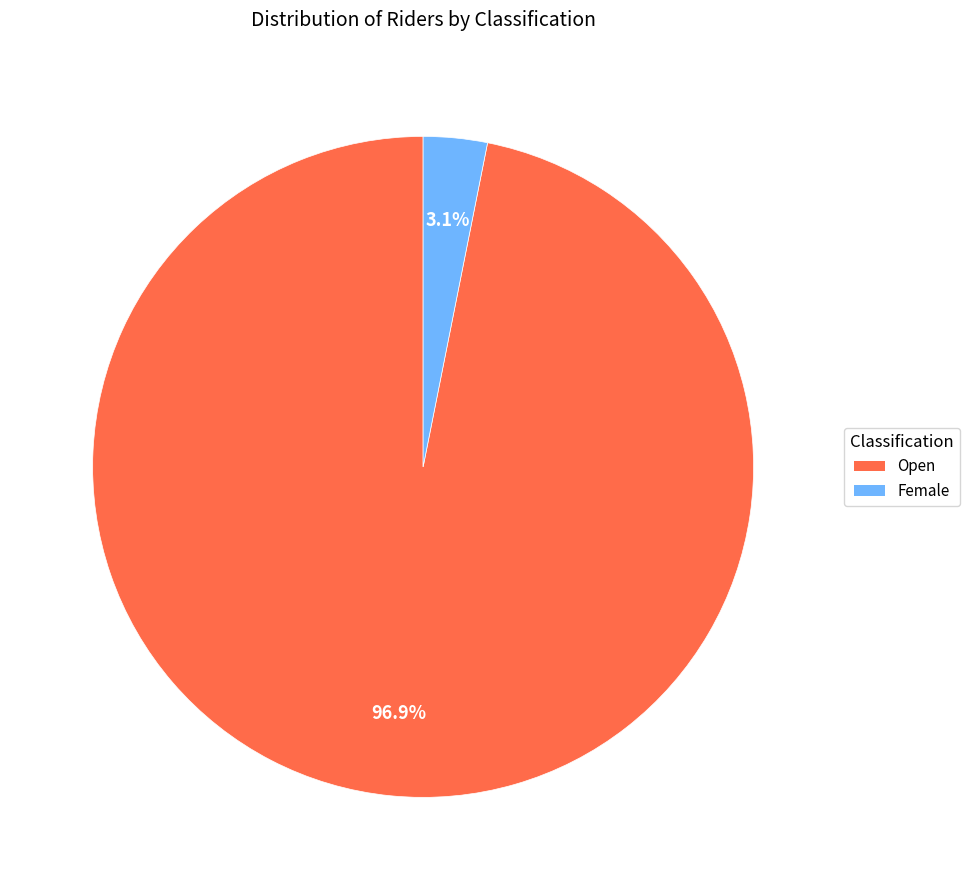

Rank the categories by value from highest to lowest.

Open, Female